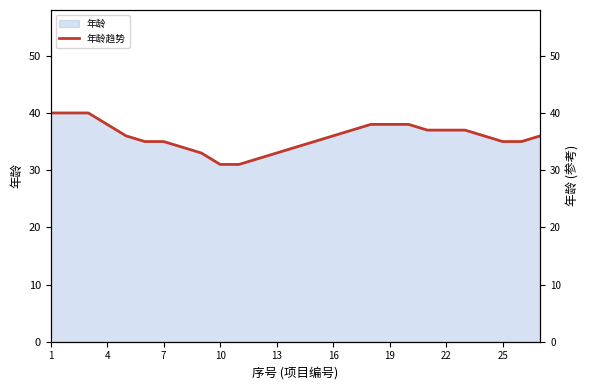

How many lines are shown in the chart?

1